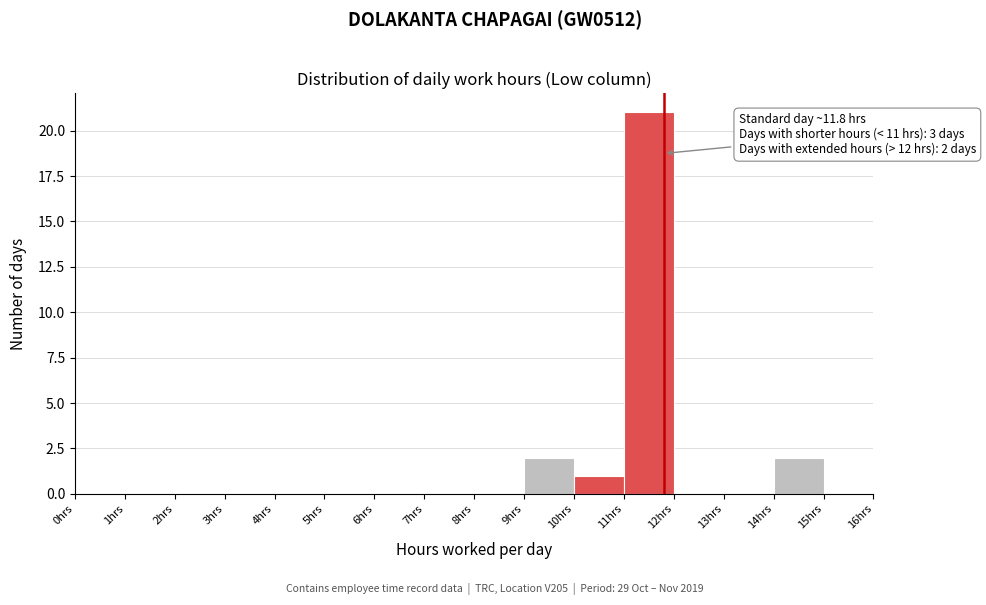

Which range on the x-axis has the tallest bar?

11 to 12